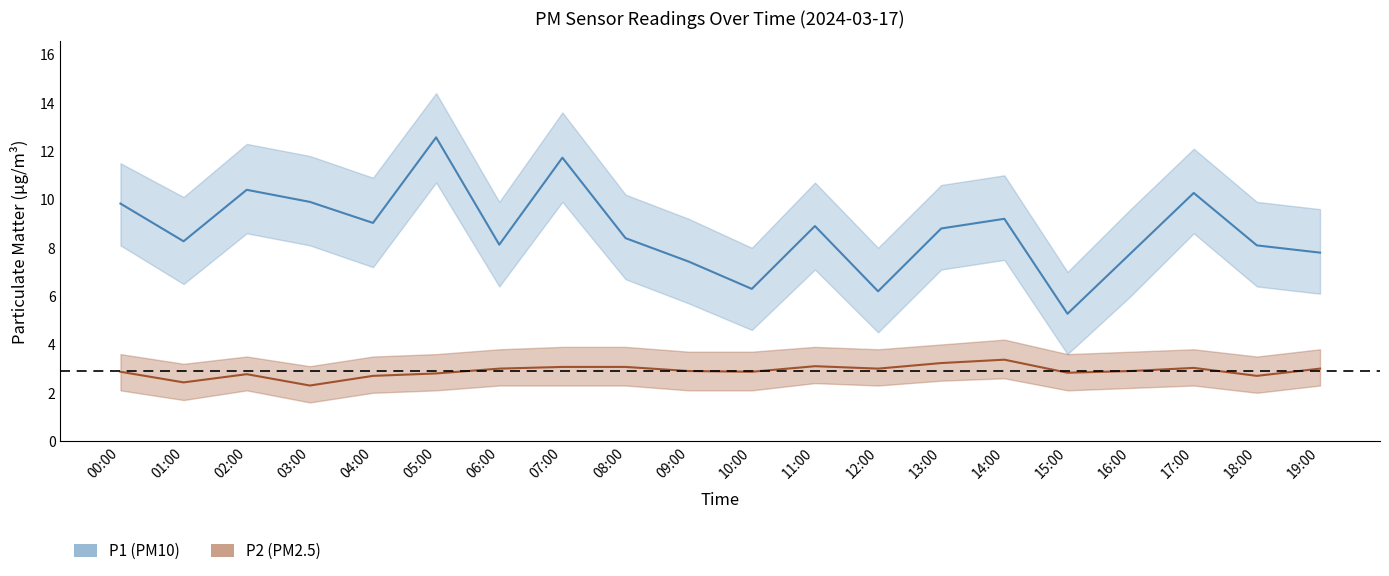

What is the label of the 16th point from the right?

04:00